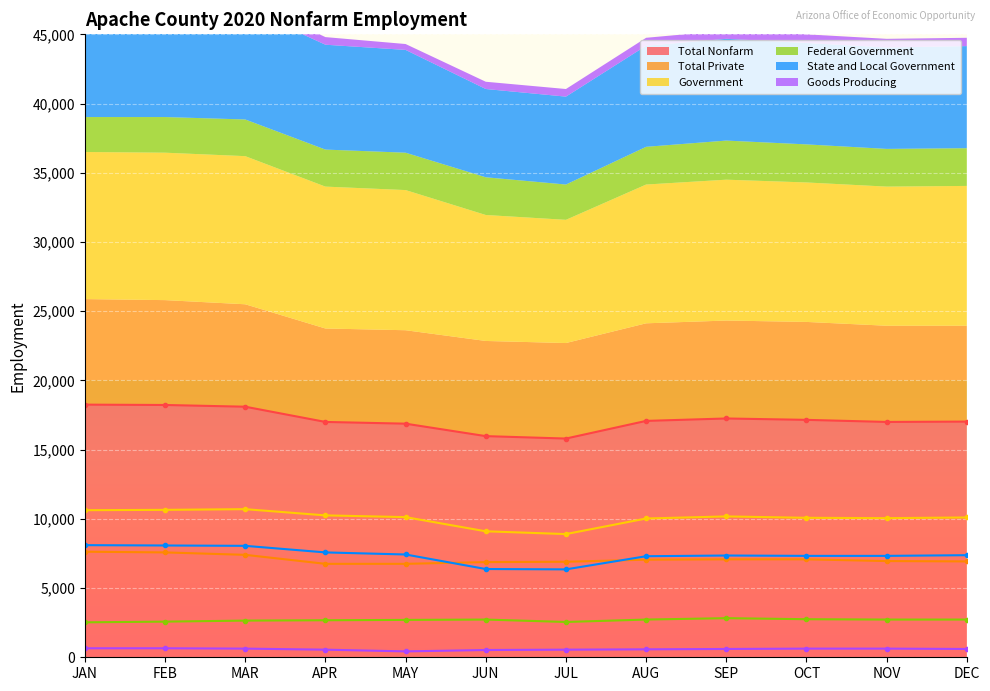

The Government series shows 17479 at AUG. True or false?

False